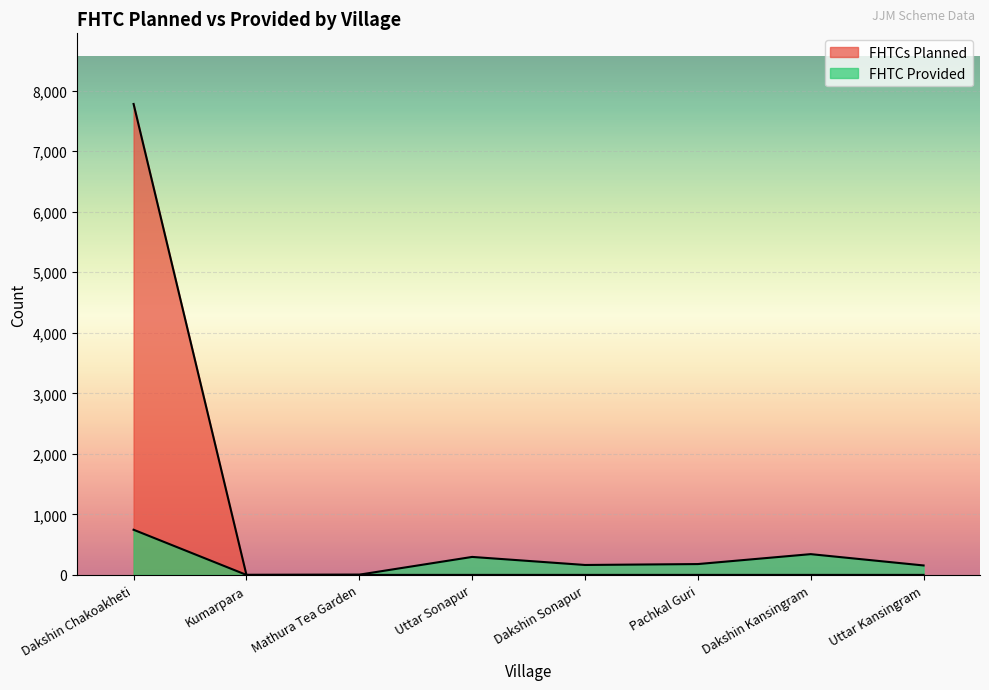

What is the label of the 3rd point from the right?

Pachkal Guri